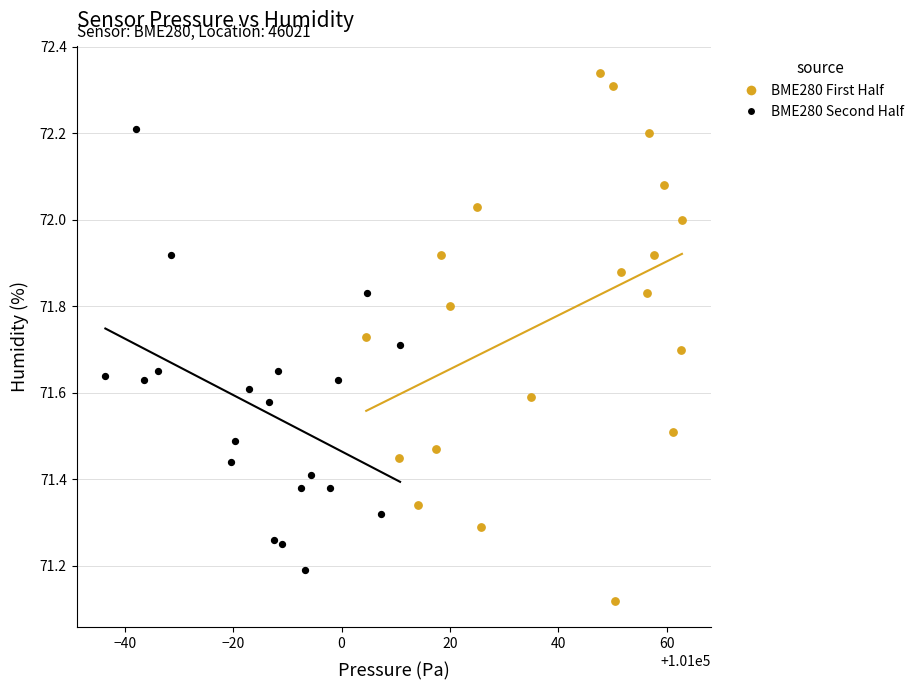

Which series has the largest Y range (max minus min)?

BME280 First Half